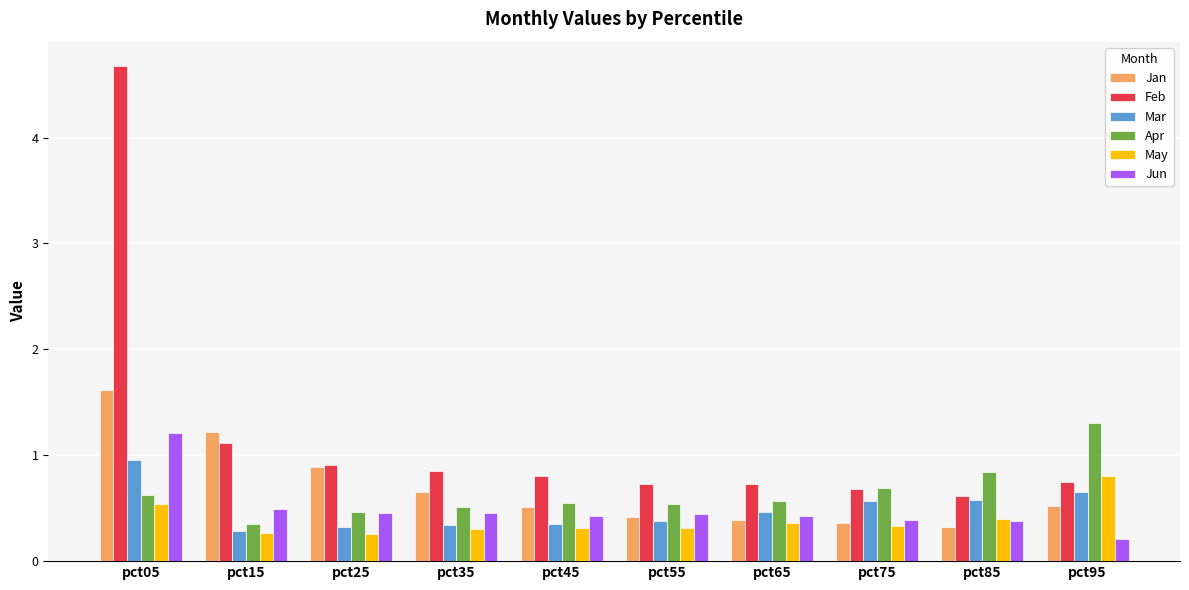

How many data points does each series have?

10